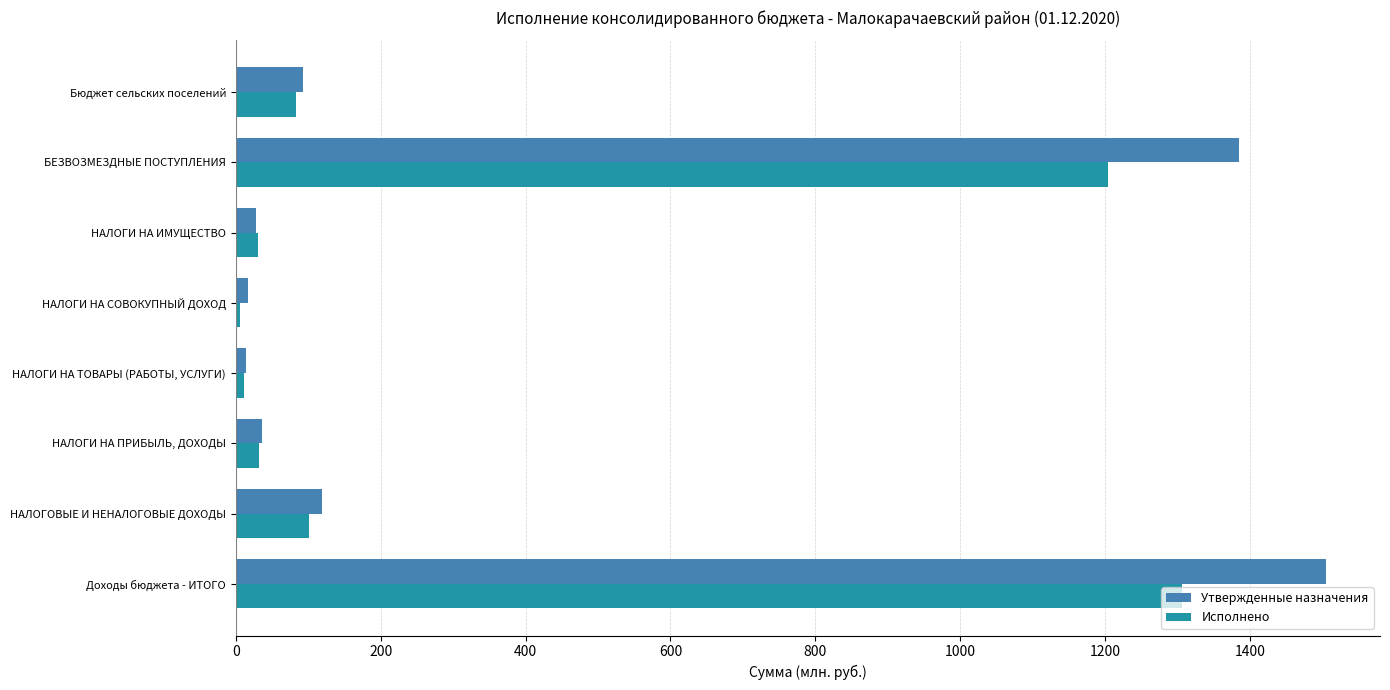

What is the highest value of the Исполнено series?

1305.6